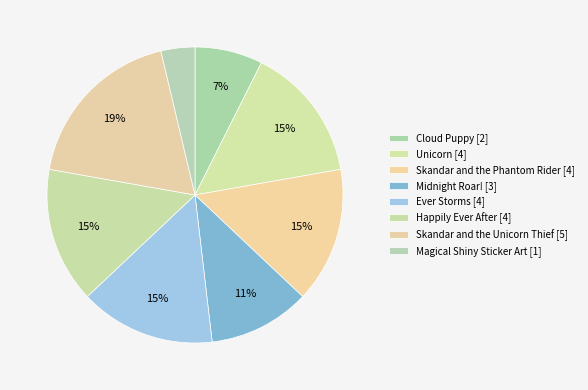

To the nearest percent, what is the combined percentage of Ever Storms and Cloud Puppy?

22%